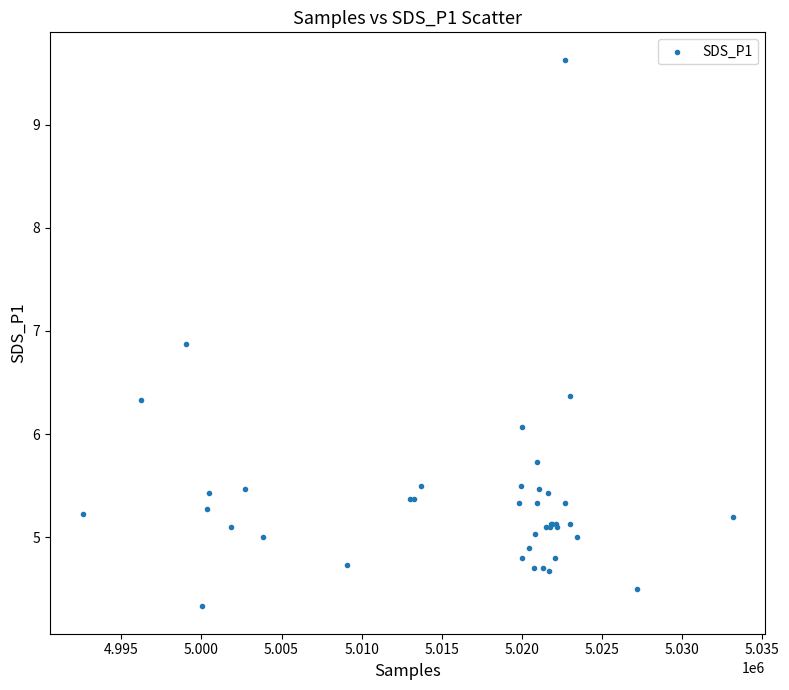

What Y value in the scatter plot is closest to 6?

6.1